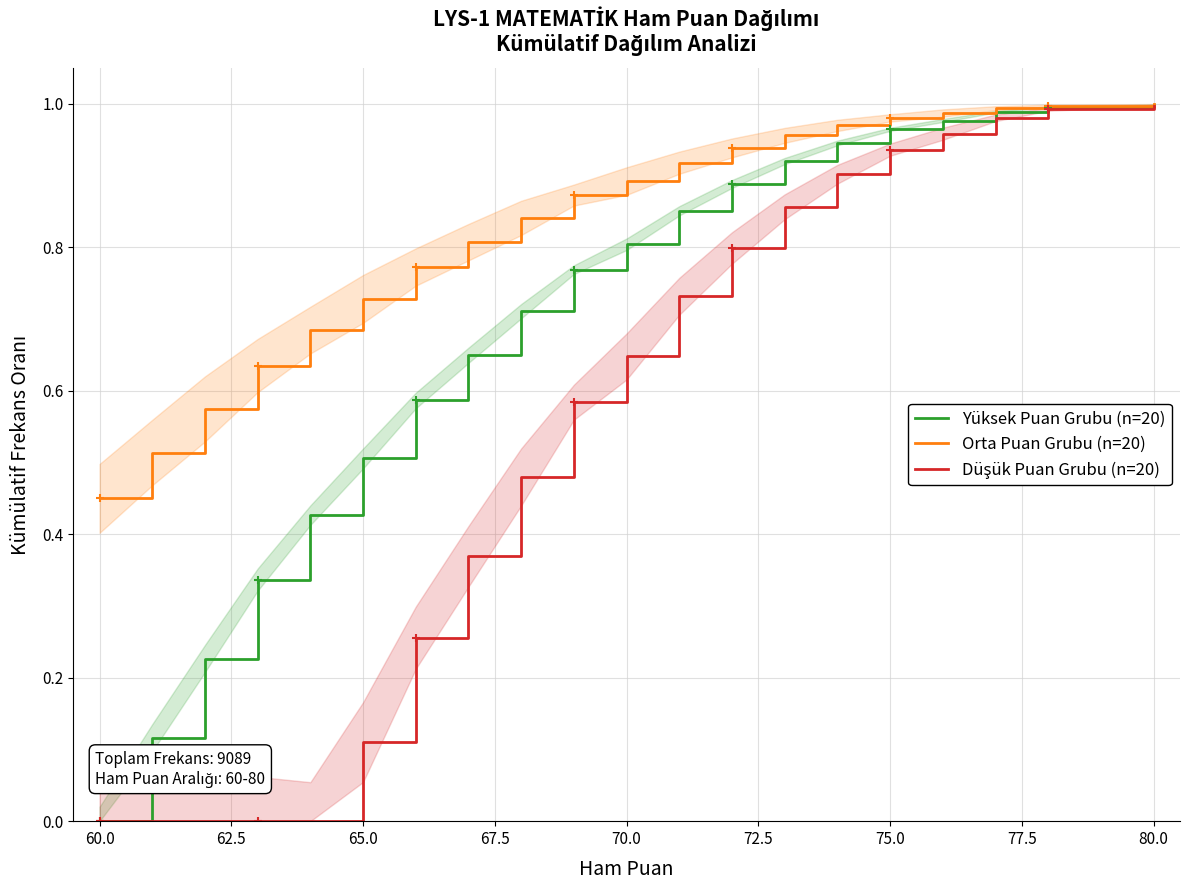

True or false: Yüksek Puan Grubu (n=20) and Düşük Puan Grubu (n=20) intersect in this chart.

False